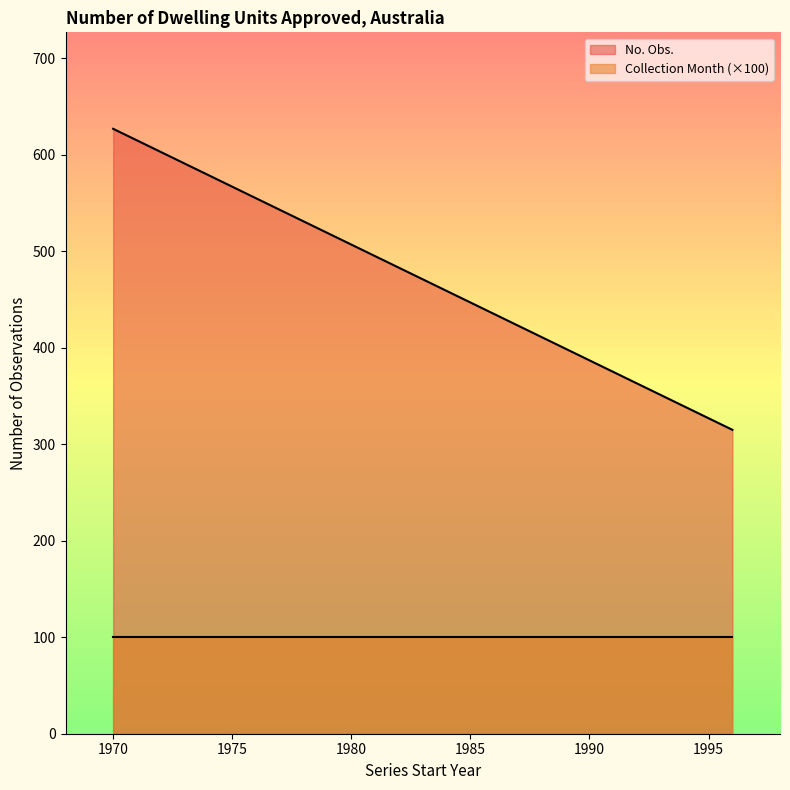

At A117906352K, list the series in order from smallest to largest.

Collection Month, No. Obs.